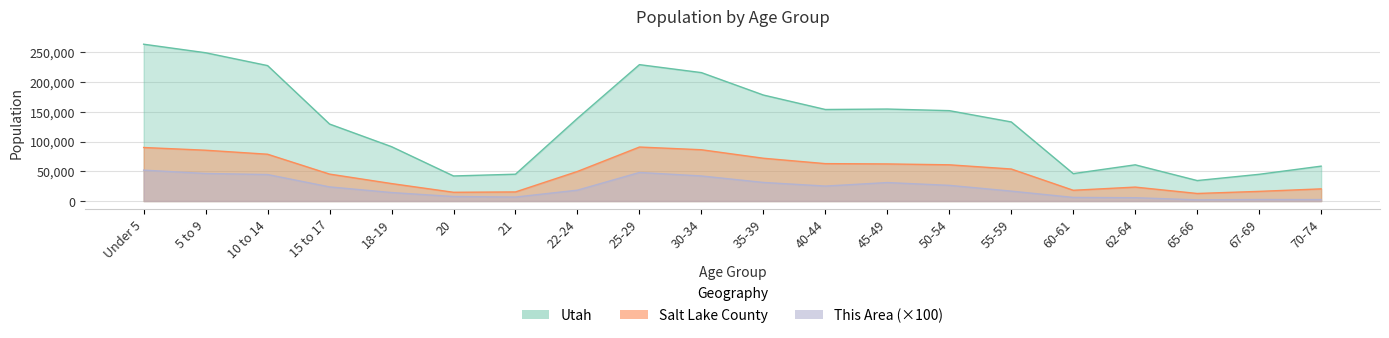

Between 40-44 and 65-66, which series saw the biggest shift?

Utah